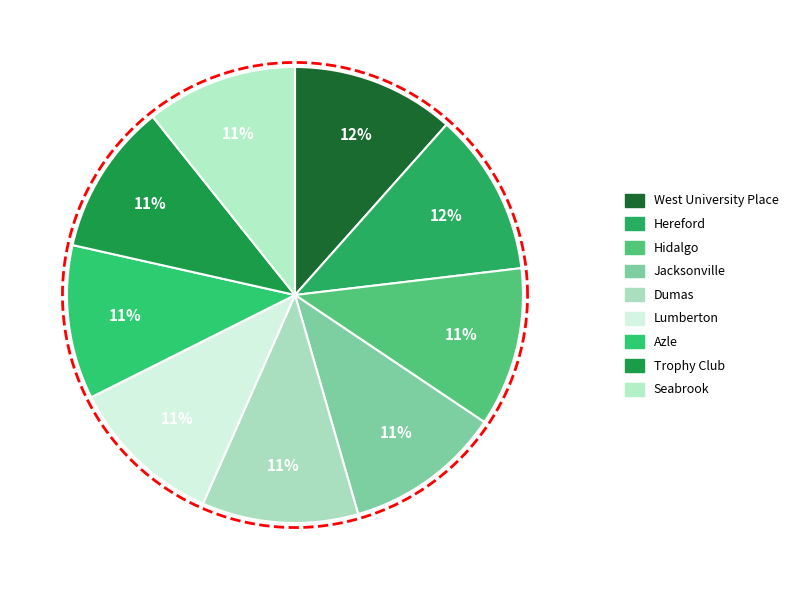

To the nearest percent, what is the average slice percentage?

11%